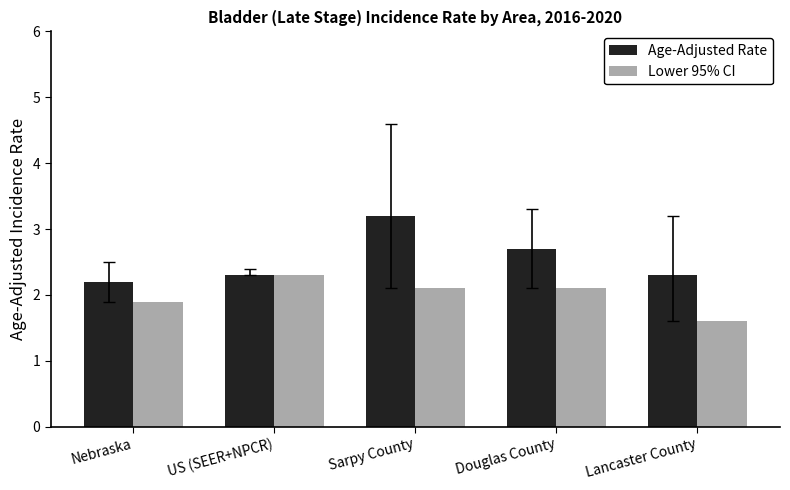

What value does the Age-Adjusted Rate series have at Douglas County?

2.7